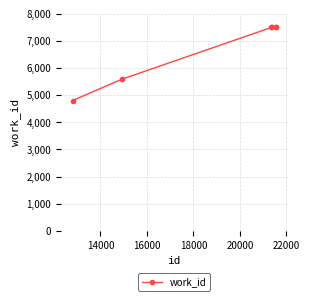

True or false: there are more than 2 points higher than both neighbors.

False